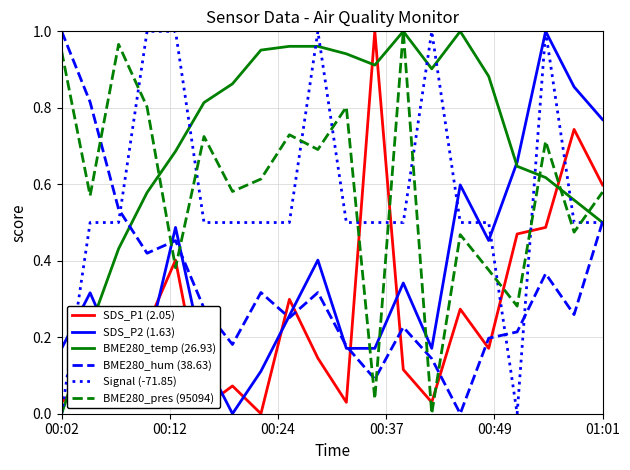

What is the sum of all SDS_P2 (1.63) values?

7.4